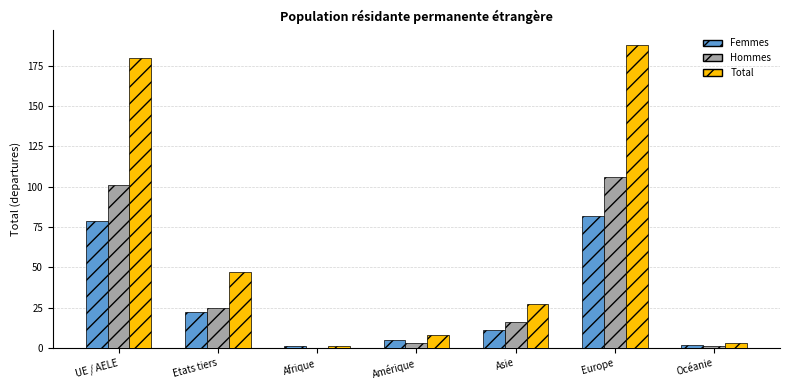

The value of Total at UE / AELE is 301. True or false?

False